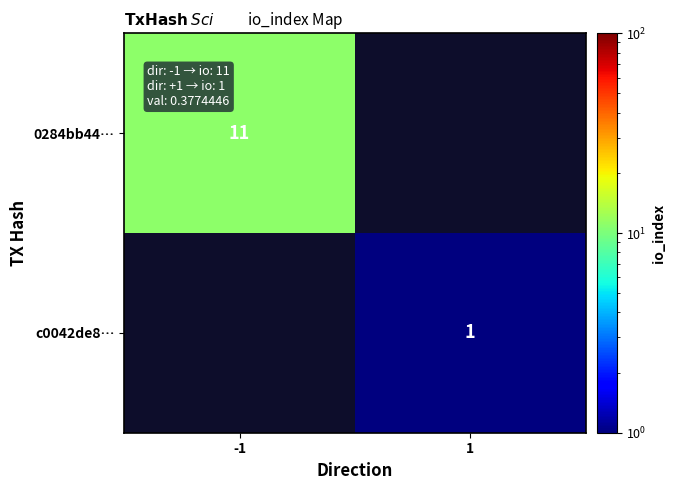

How many series are shown in this chart?

2